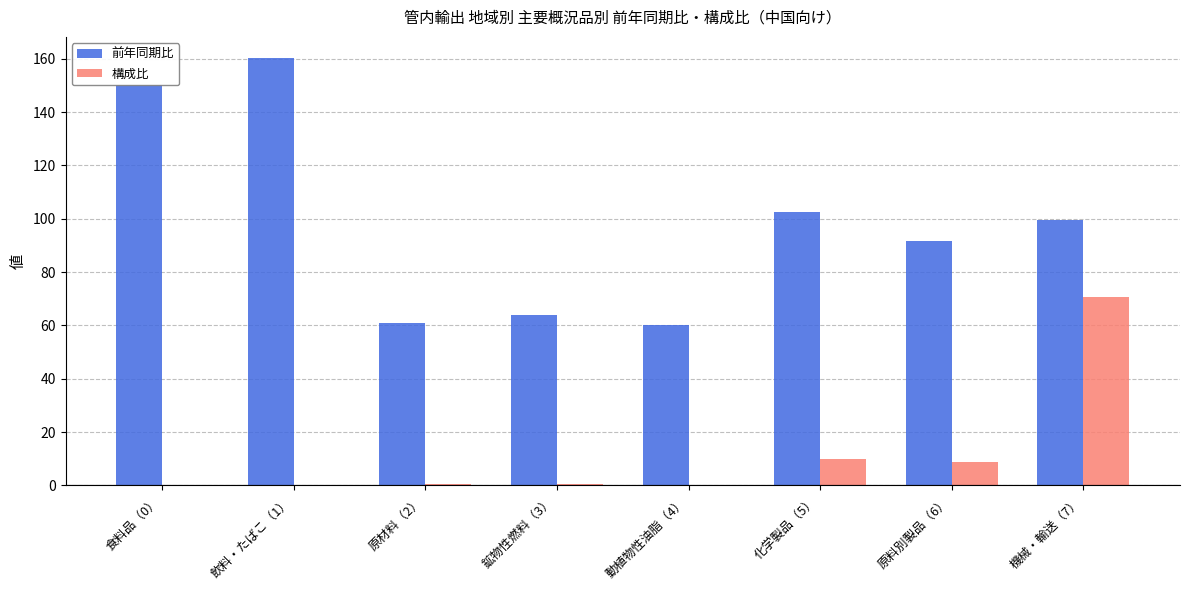

Which series changed the most between 飲料・たばこ（1） and 鉱物性燃料（3）?

前年同期比